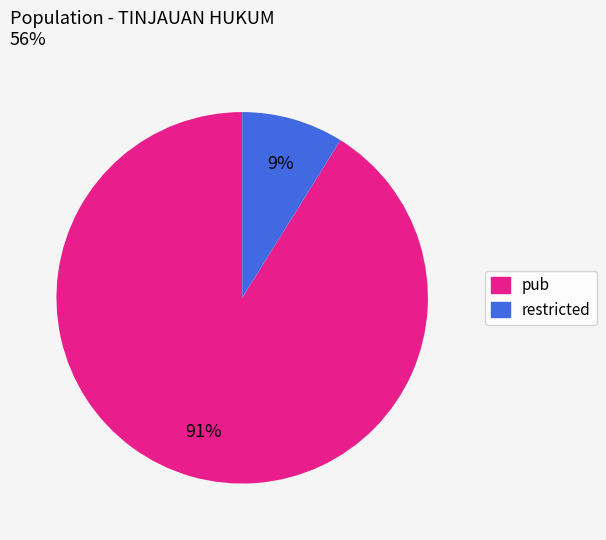

Is the sum of restricted and pub greater than half?

Yes